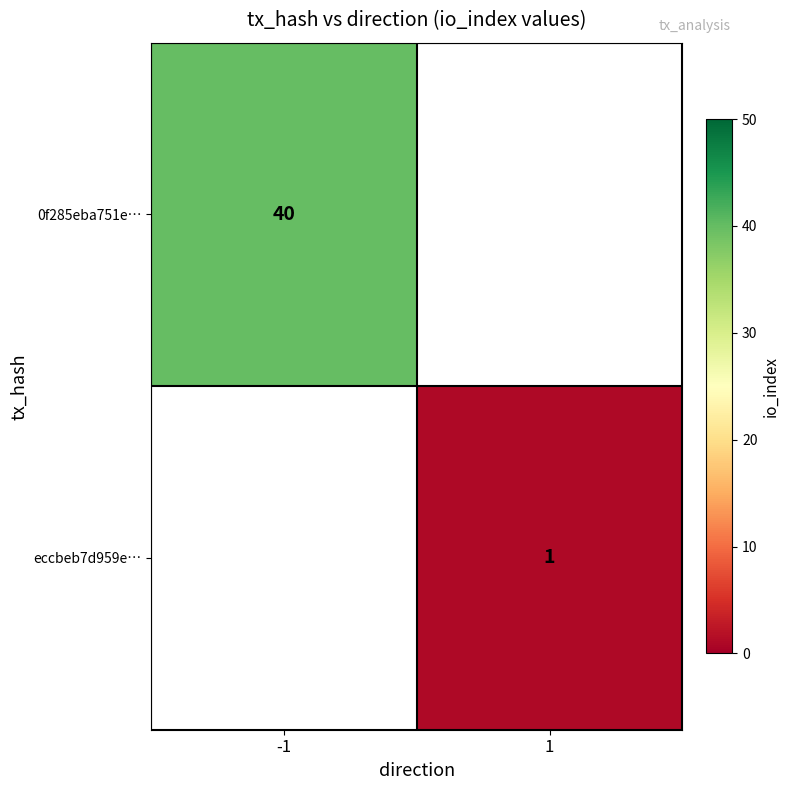

Is it true that 0f285eba751e… equals 40 at -1?

True